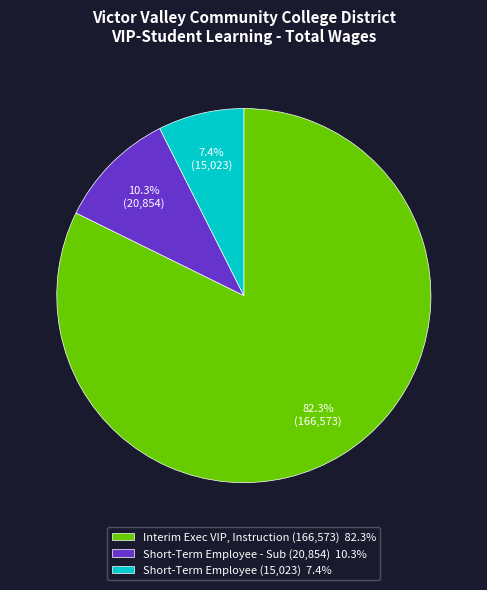

Combined, do Short-Term Employee - Sub (20,854) 10.3% and Interim Exec VIP, Instruction (166,573) 82.3% account for over 50%?

Yes